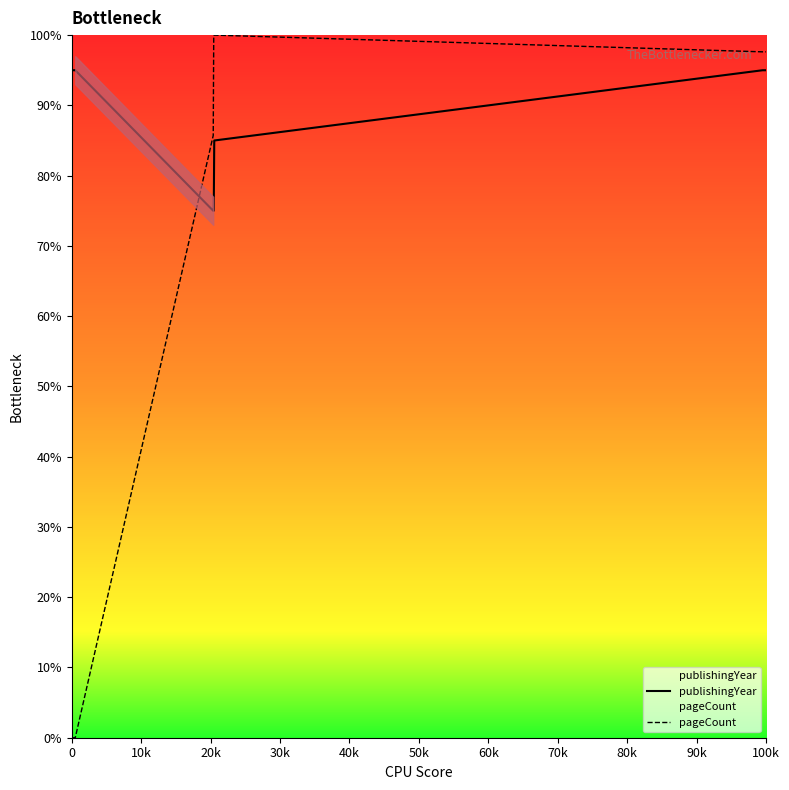

True or false: pageCount and publishingYear cross at least once.

True